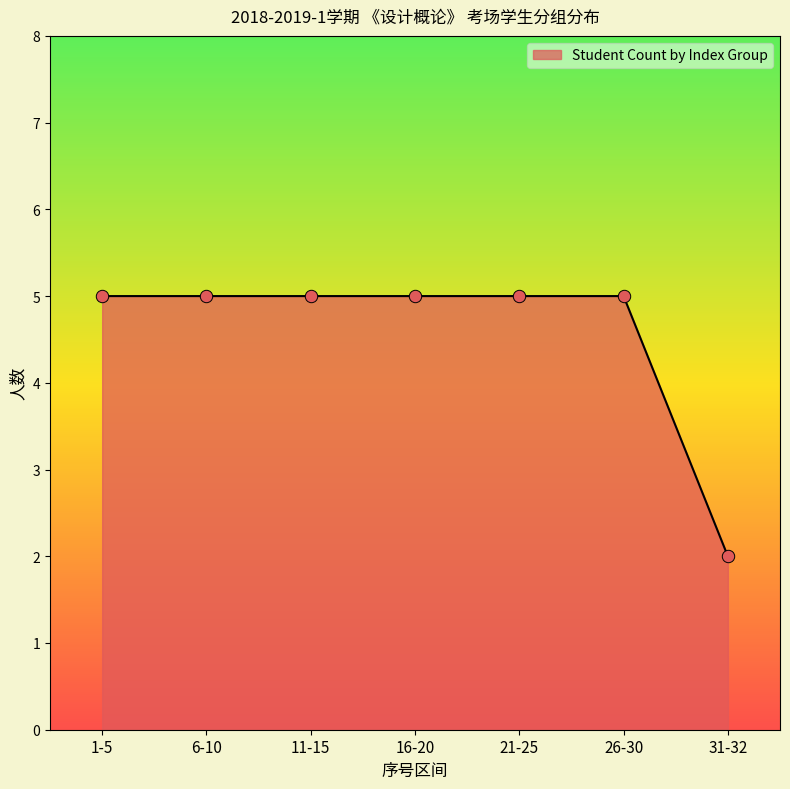

What is the change in value from 11-15 to 31-32?

-3